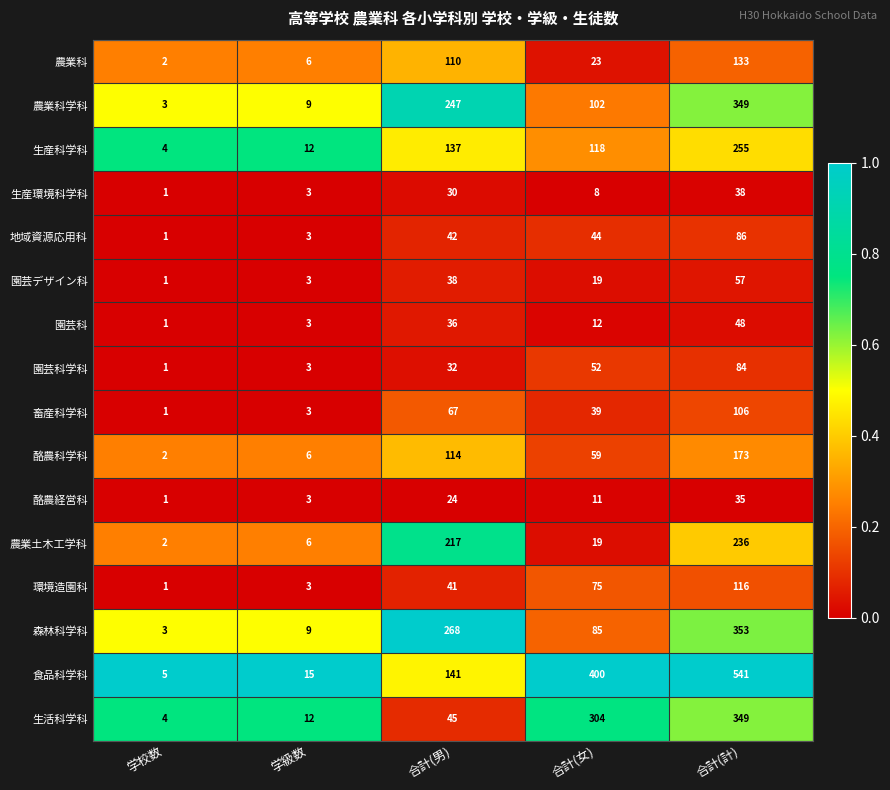

Read the 農業科 value at 合計(計), to the nearest 10.

130